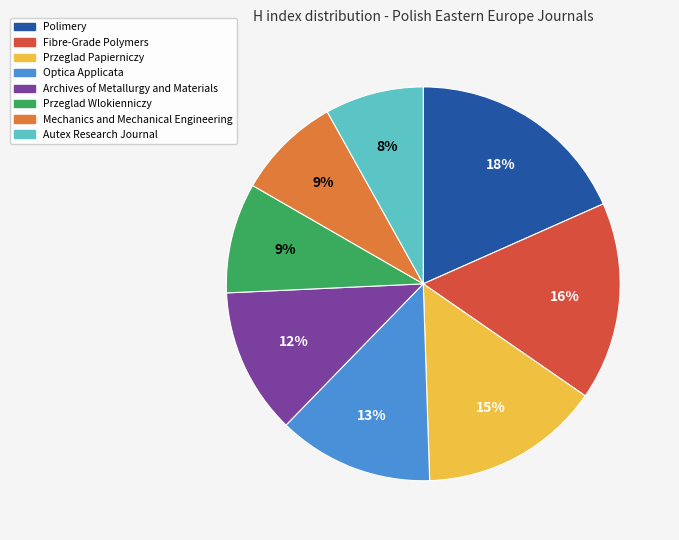

The Archives of Metallurgy and Materials slice represents 19% of the pie. True or false?

False